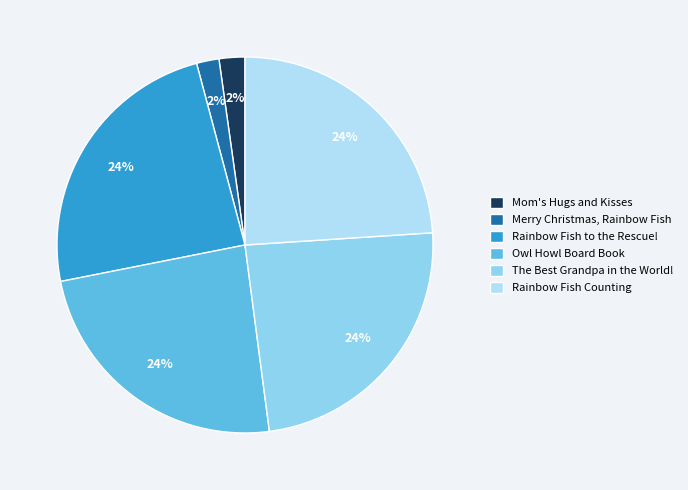

How many slices are in this pie chart?

6